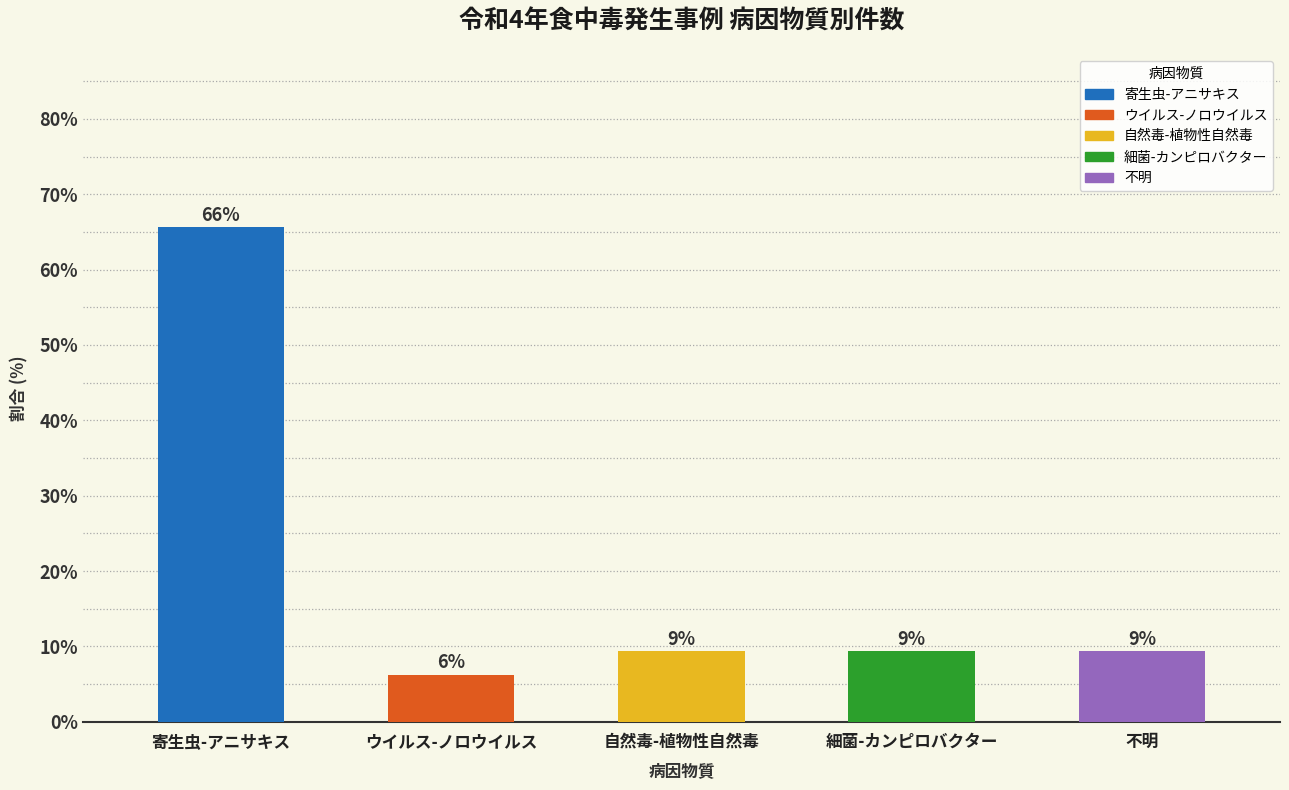

Rank the categories by value from lowest to highest.

ウイルス-ノロウイルス, 自然毒-植物性自然毒, 細菌-カンピロバクター, 不明, 寄生虫-アニサキス